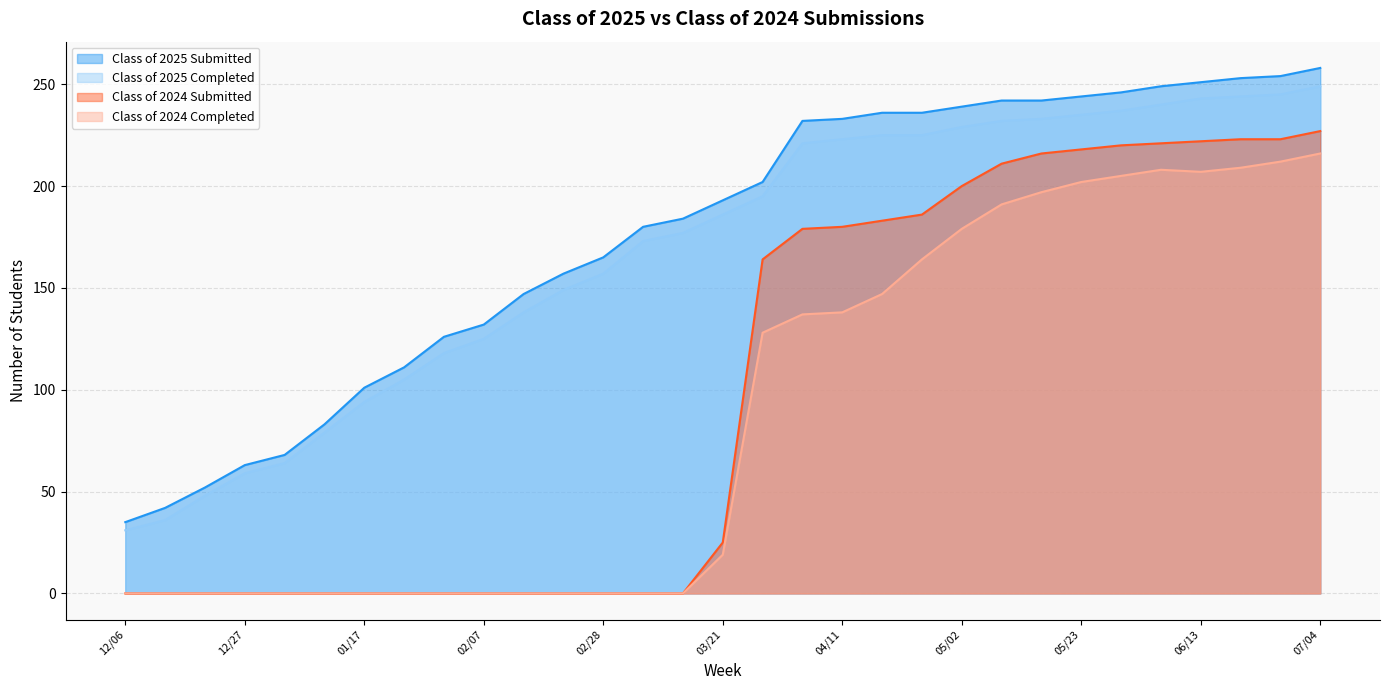

What is the label of the 21st point from the right?

02/14